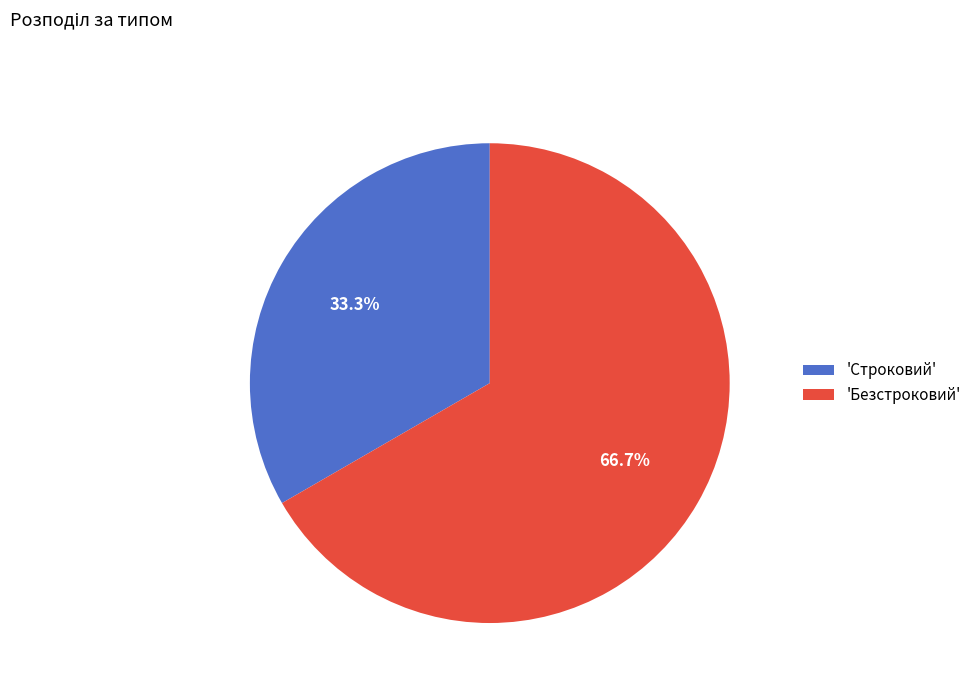

Approximately how many times larger is the value at 'Безстроковий' compared to 'Строковий'?

2.0